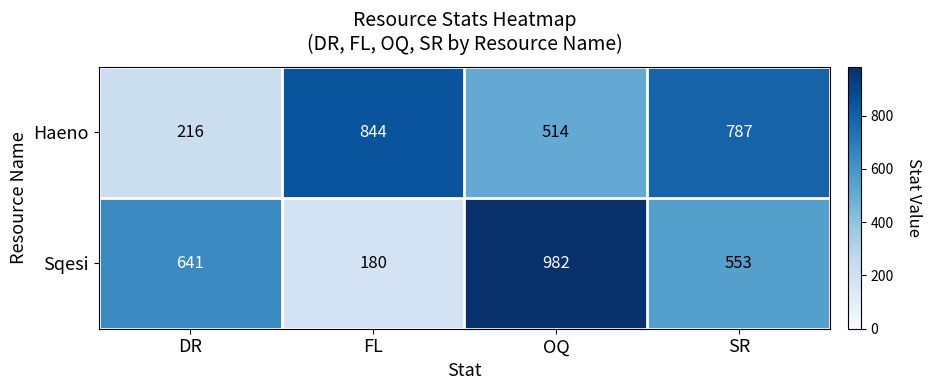

Which category has the highest value across all series?

OQ